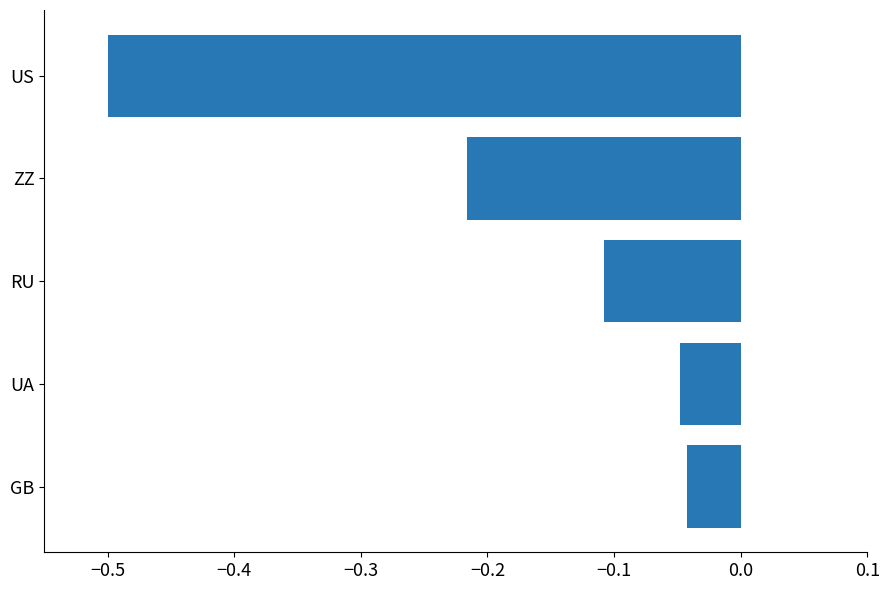

The chart shows a value of -0.7 at US. True or false?

False